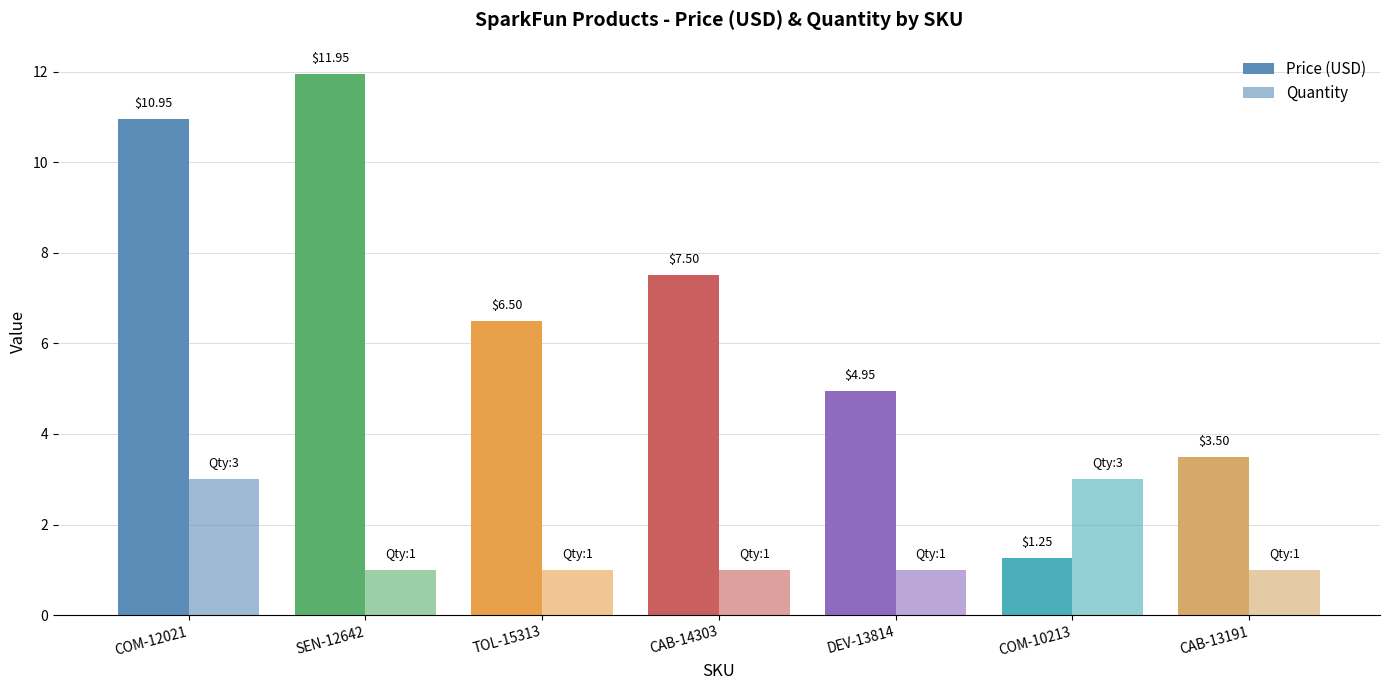

Does the chart contain stacked bars?

No